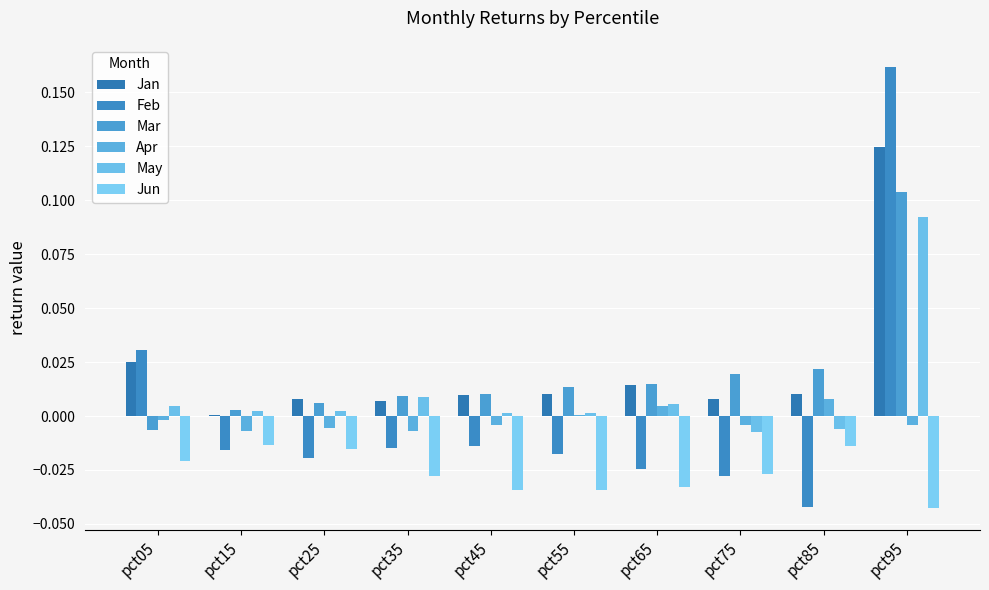

How many distinct data groups are displayed?

6